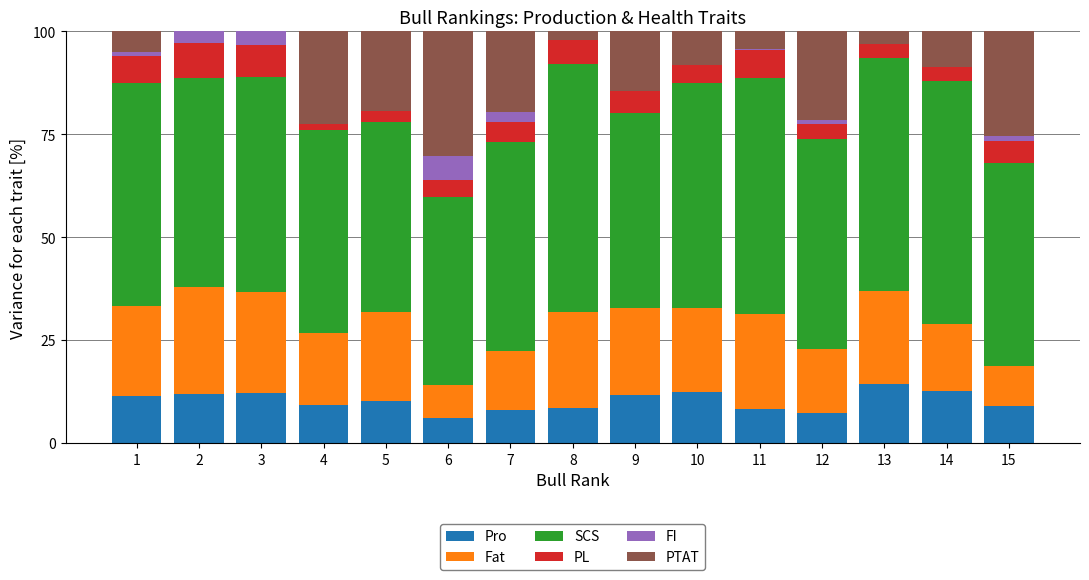

The Pro series shows 6.0 at 6. True or false?

True